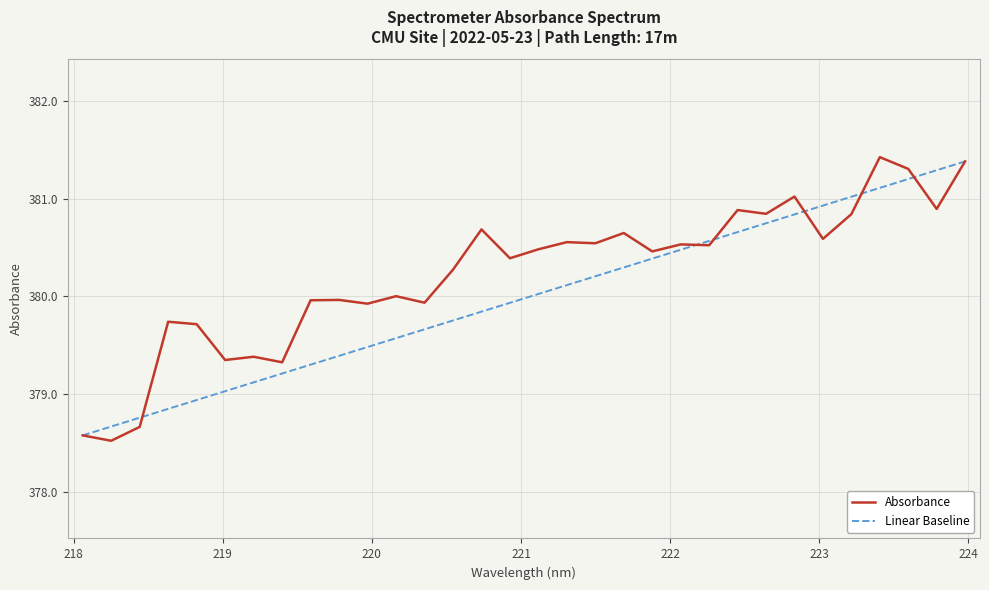

List the series in order of their overall mean, highest first.

Absorbance, Linear Baseline